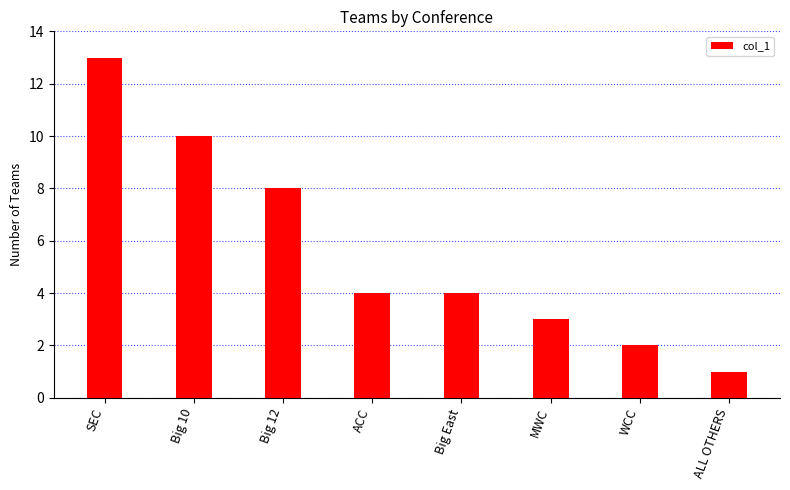

What is the maximum value shown in the chart?

13